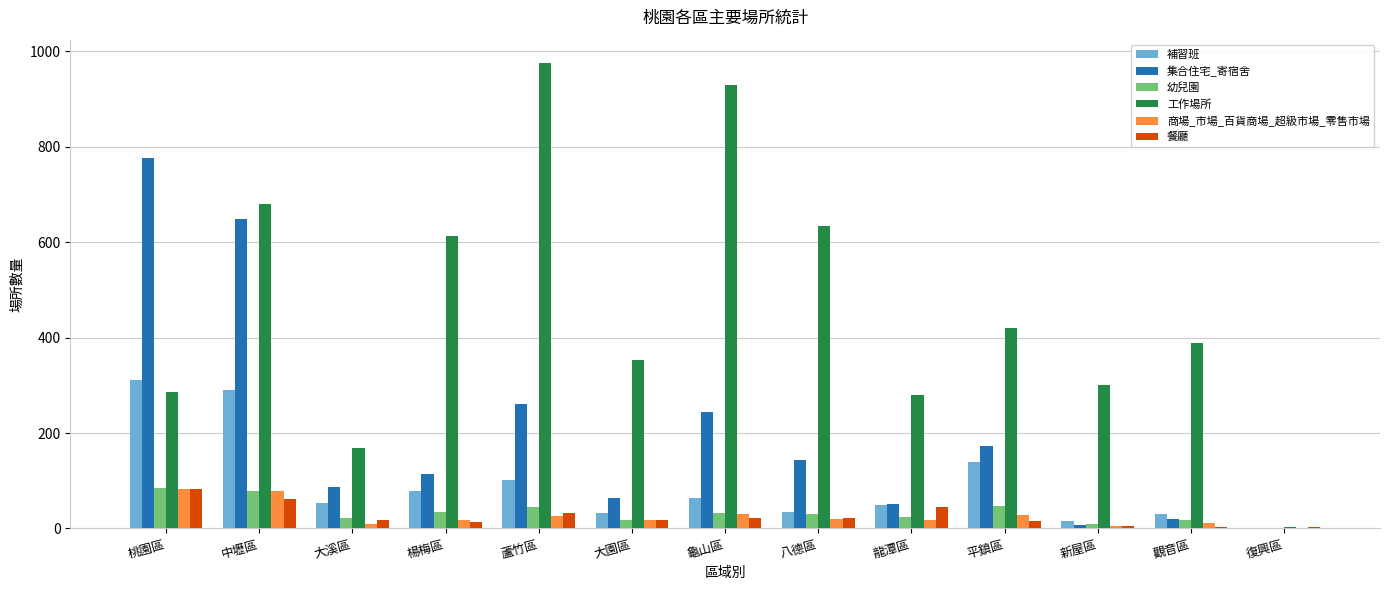

Are the bars horizontal?

No